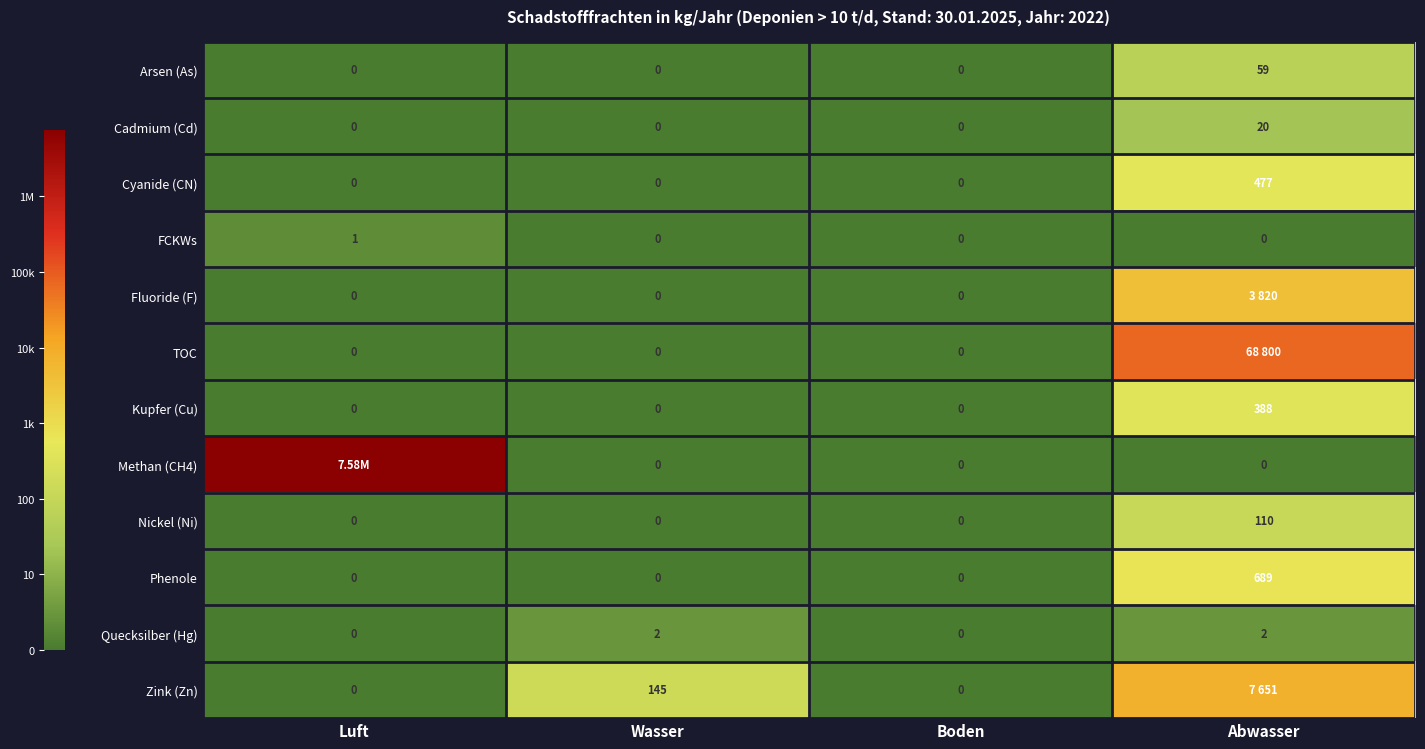

Is the value of FCKWs at Luft greater than the value of Zink (Zn) at Wasser?

No